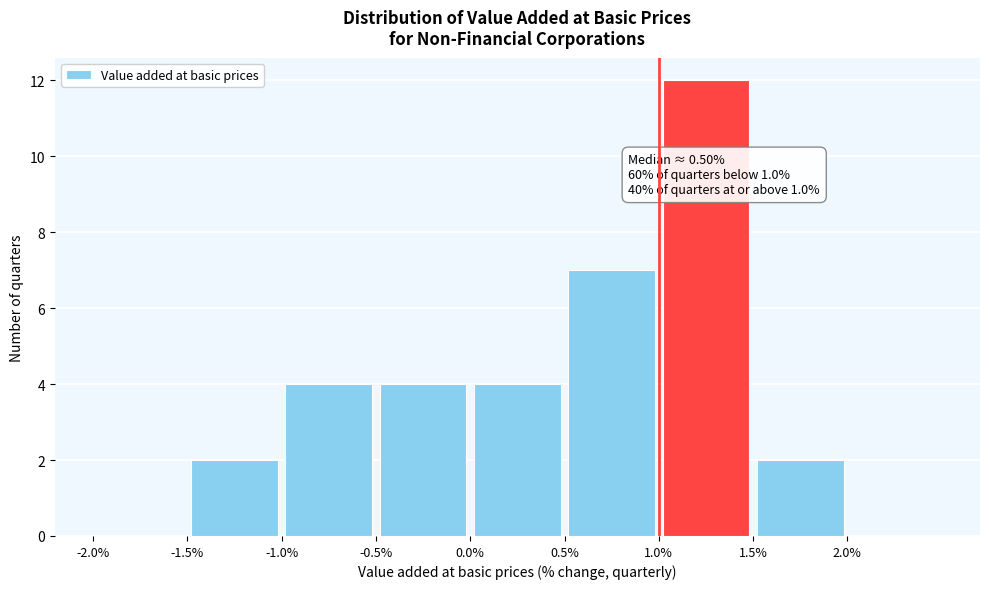

Which range on the x-axis has the tallest bar?

1.0 to 1.5